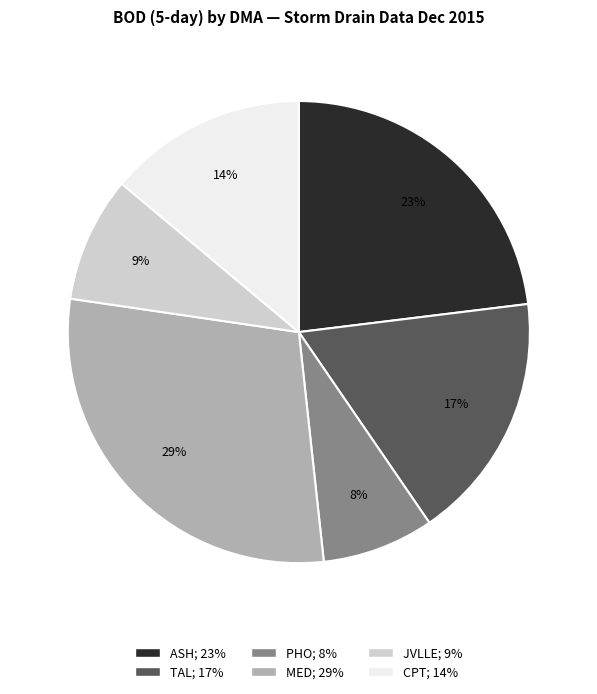

Is there any slice that represents more than half of the pie?

No